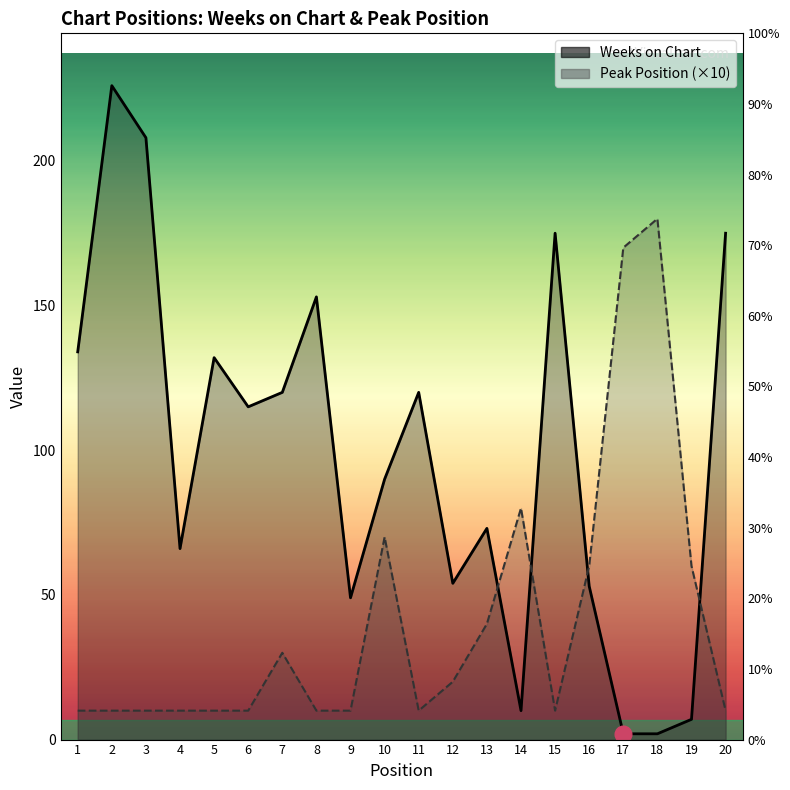

Which has a higher value, 16 or 2?

2